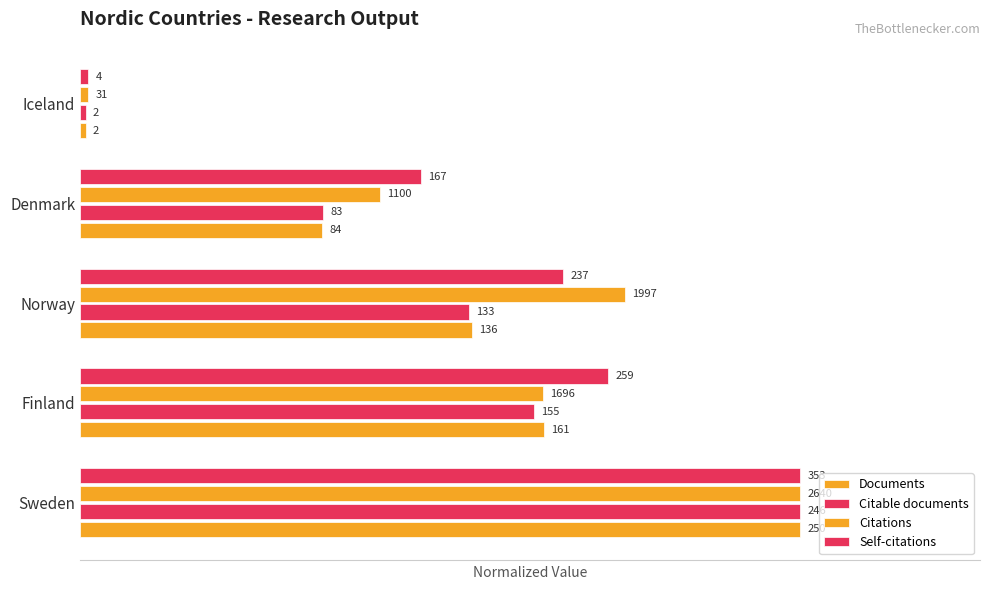

Reading left to right, list all the values displayed in this chart.

Documents: 1.0	0.6	0.5	0.3	0.0
Citable documents: 1.0	0.6	0.5	0.3	0.0
Citations: 1.0	0.6	0.8	0.4	0.0
Self-citations: 1.0	0.7	0.7	0.5	0.0